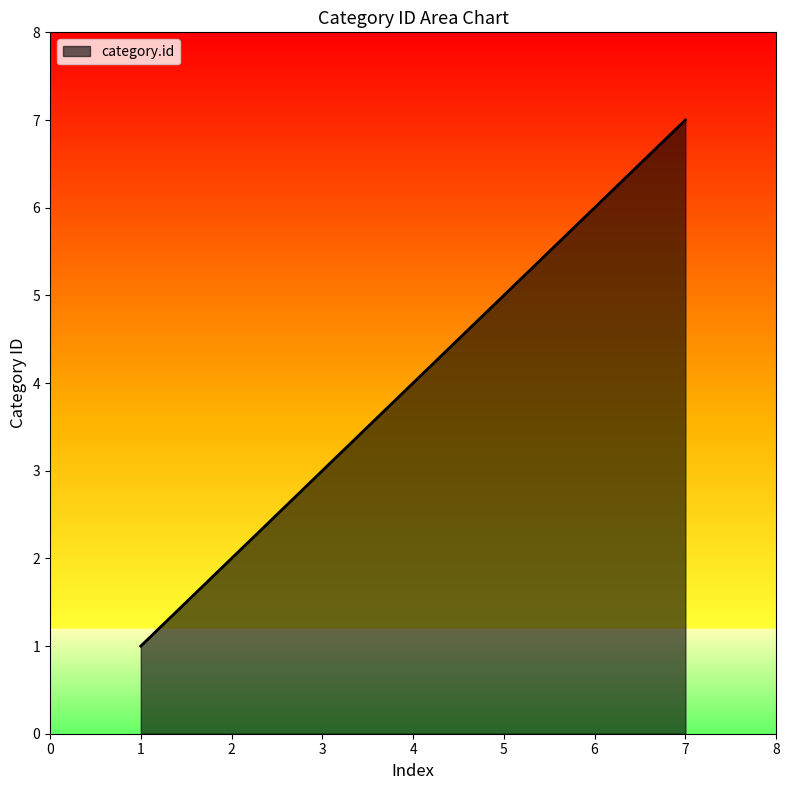

Which label corresponds to the smallest value in the chart?

1